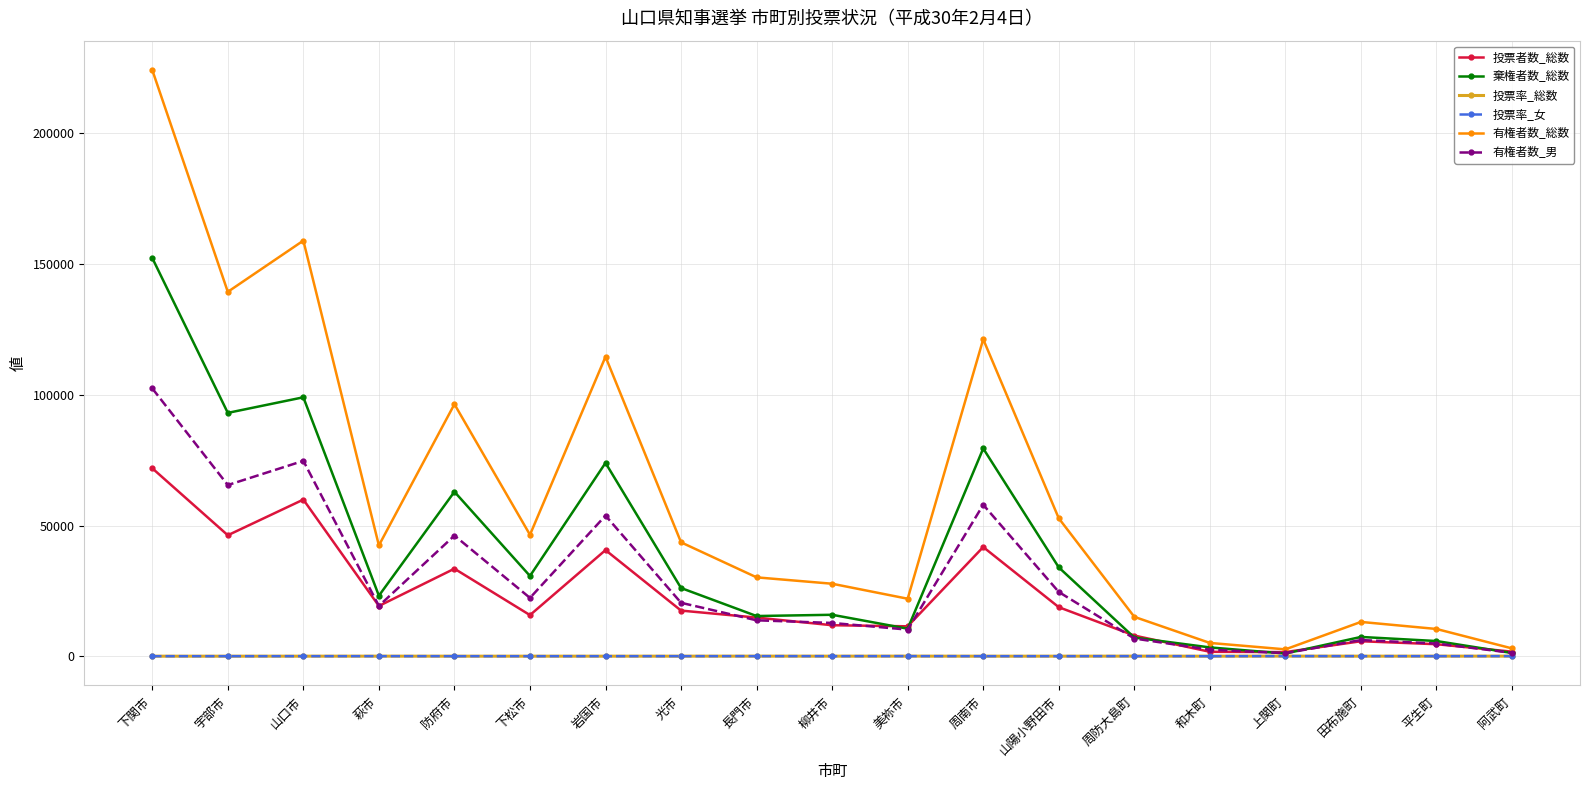

Which category has the highest value in the 棄権者数_総数 series?

下関市